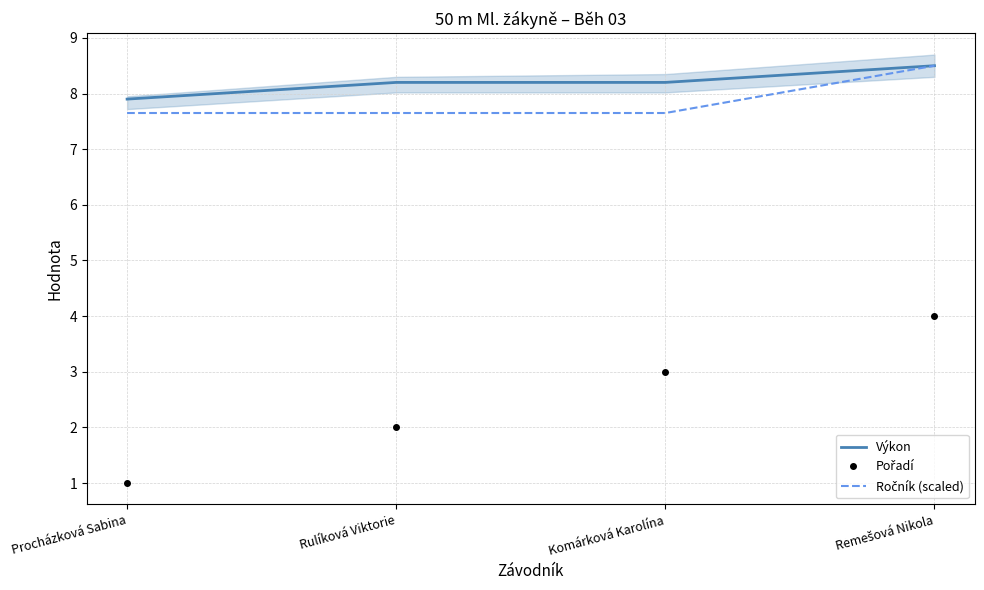

What is the label of the 3rd point from the left?

Komárková Karolína